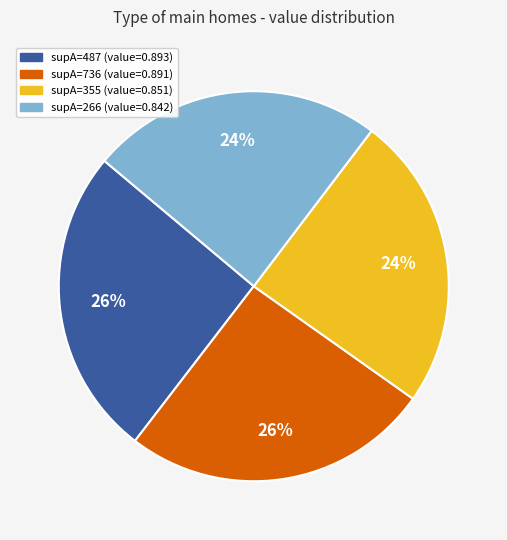

To the nearest percent, what is the average slice percentage?

25%